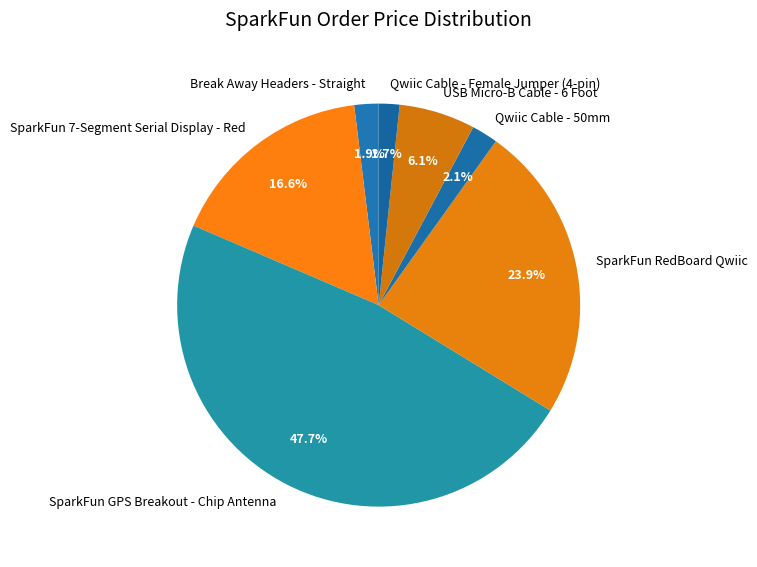

What portion of the pie excludes SparkFun 7-Segment Serial Display - Red?

83.4%